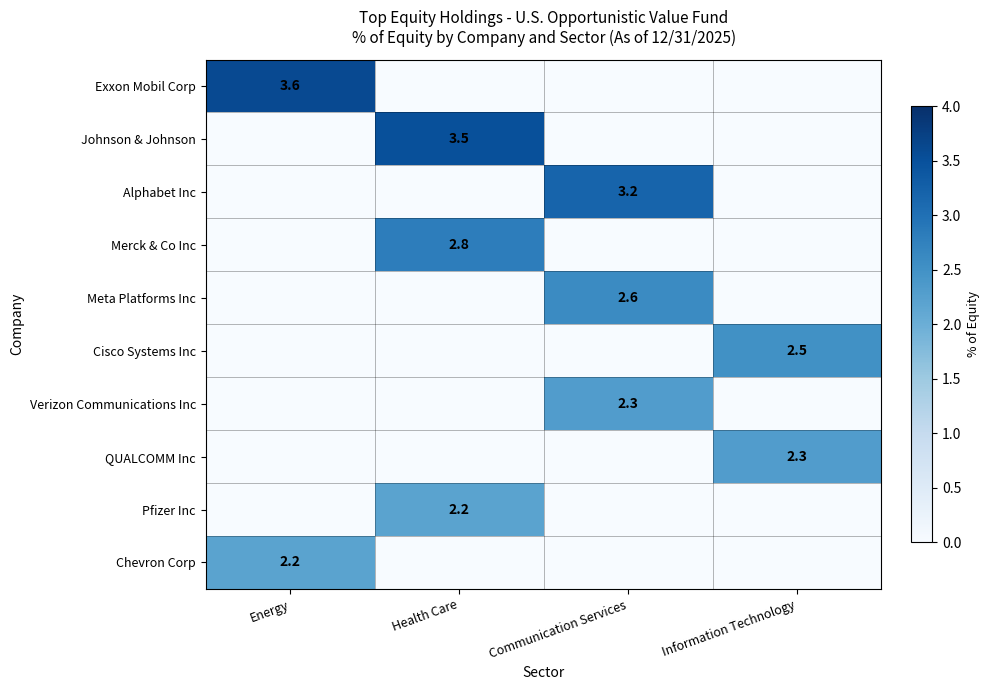

Is the value of Chevron Corp at Energy greater than the value of Johnson & Johnson at Health Care?

No